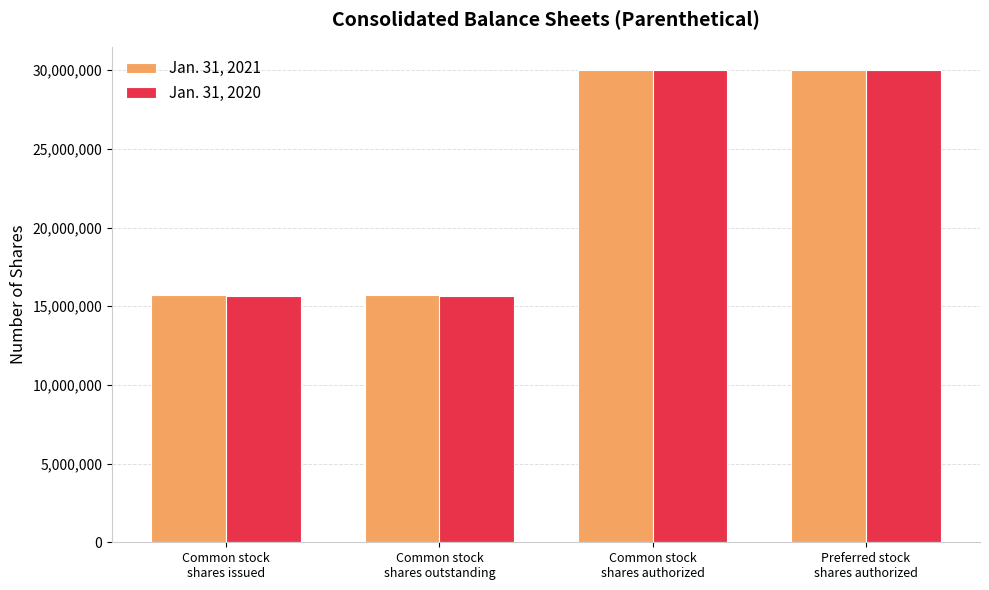

Is it true that Jan. 31, 2020 equals 15634969 at Common stock
shares outstanding?

True